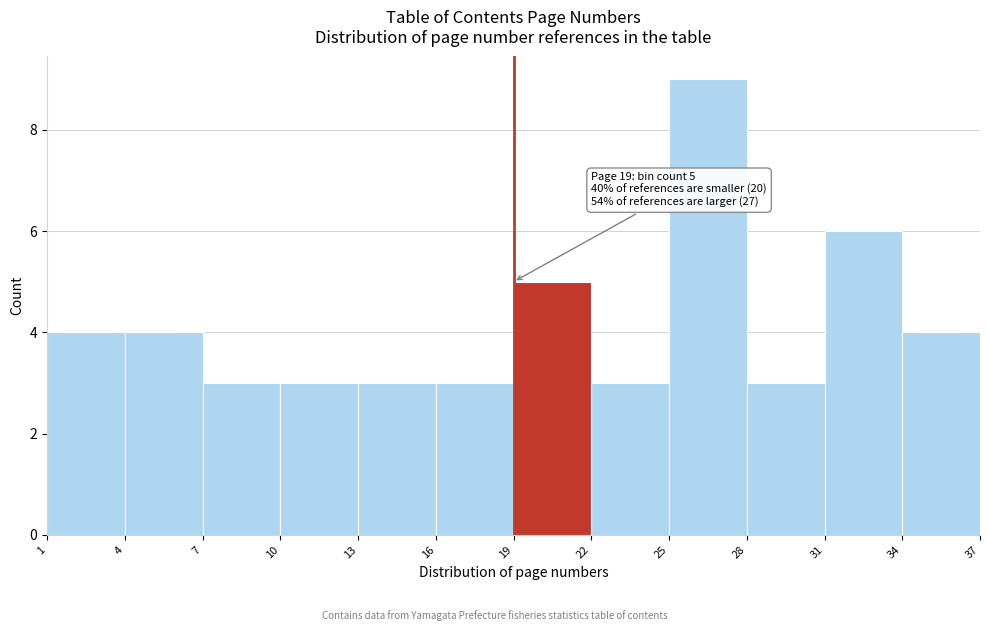

Which range on the x-axis has the tallest bar?

25 to 28